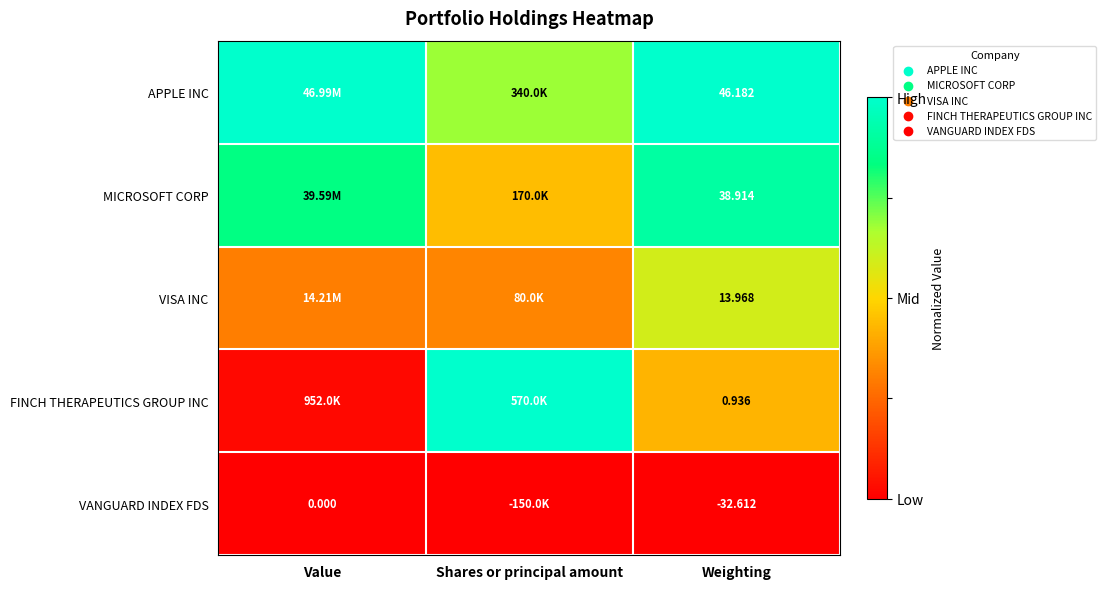

At Weighting, list the series in order from smallest to largest.

VANGUARD INDEX FDS, FINCH THERAPEUTICS GROUP INC, VISA INC, MICROSOFT CORP, APPLE INC